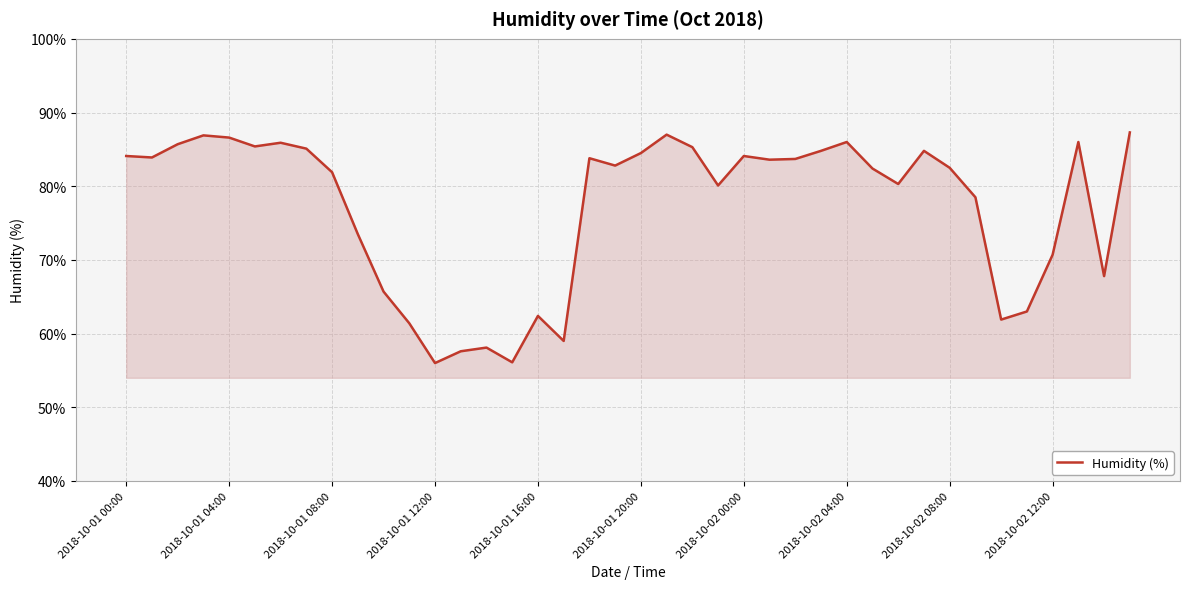

What is the minimum value shown in the chart?

56.0